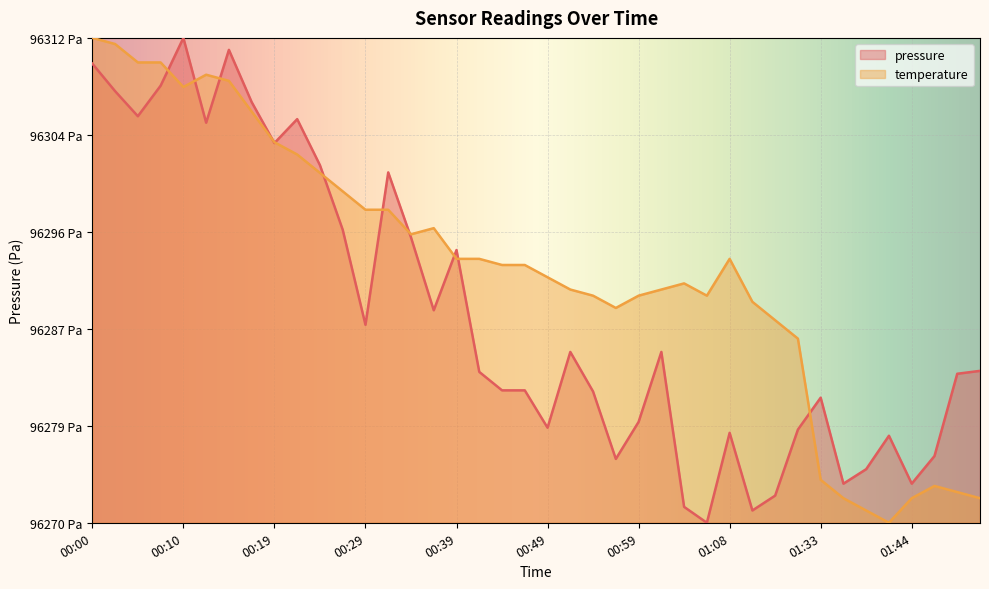

Between which two adjacent categories do temperature and pressure first intersect?

00:07 and 00:10